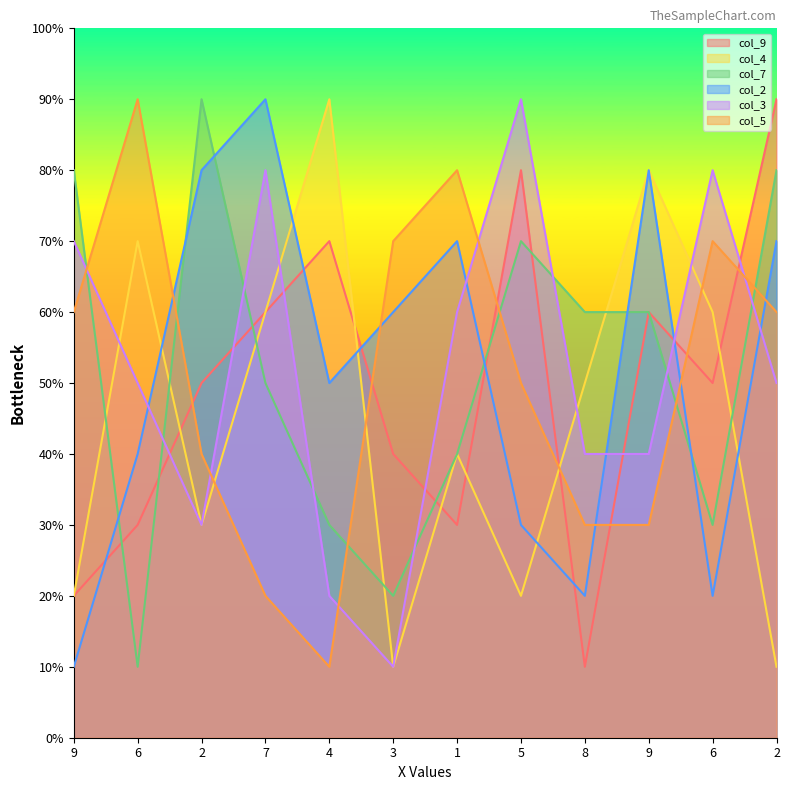

What is the sum of the col_5 values at 7 and 9?

50